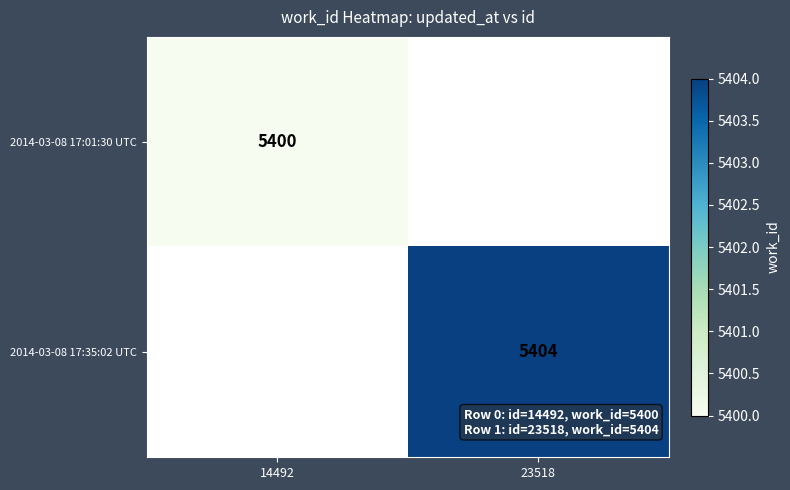

Is the value of 2014-03-08 17:35:02 UTC at 23518 greater than the value of 2014-03-08 17:01:30 UTC at 14492?

Yes